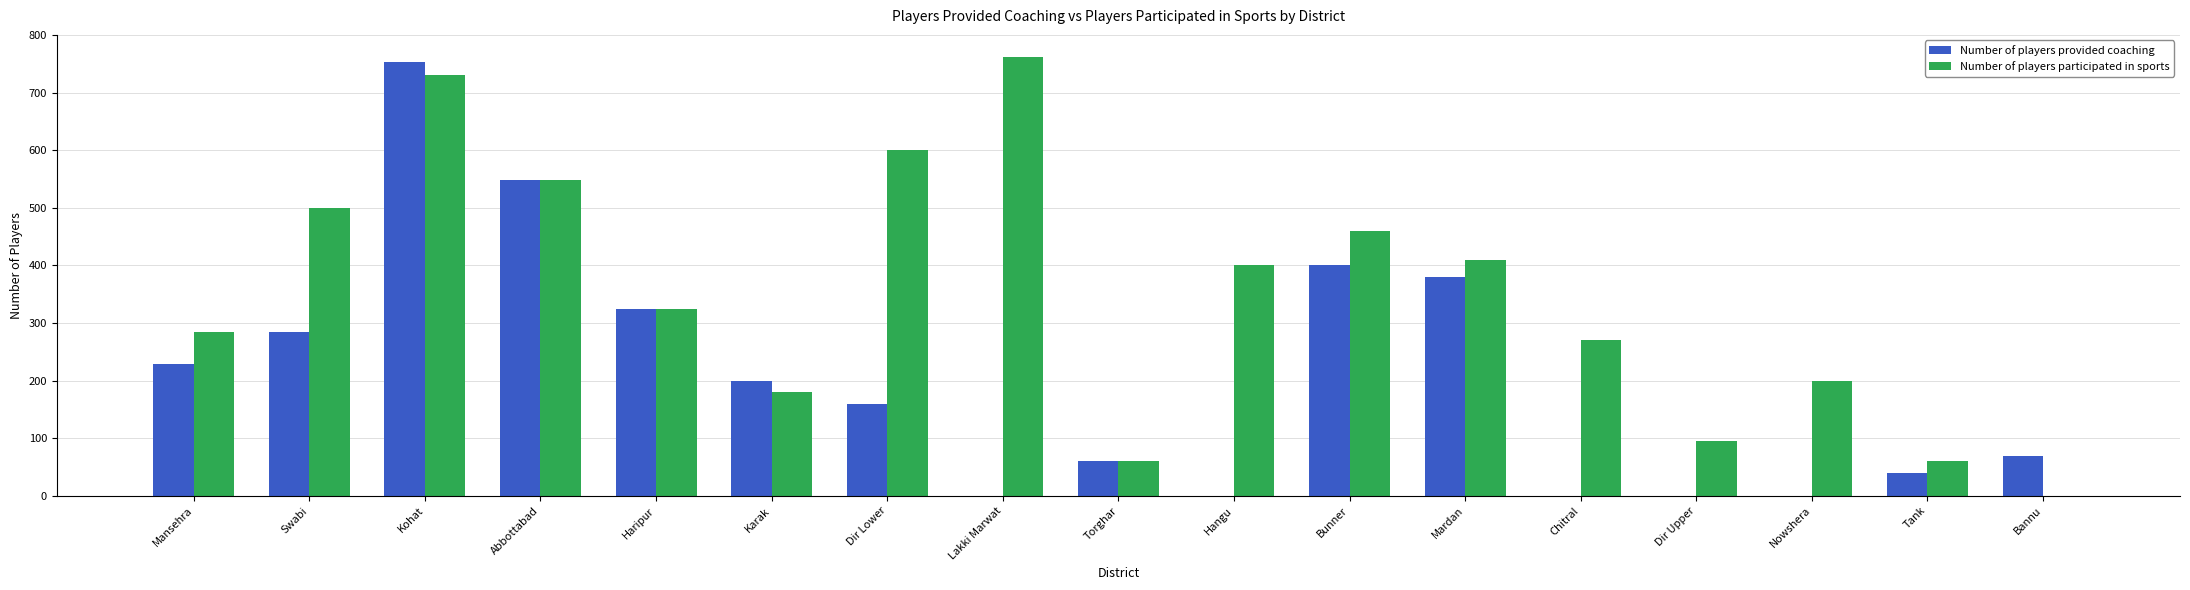

What is the sum of all Number of players provided coaching values?

3450